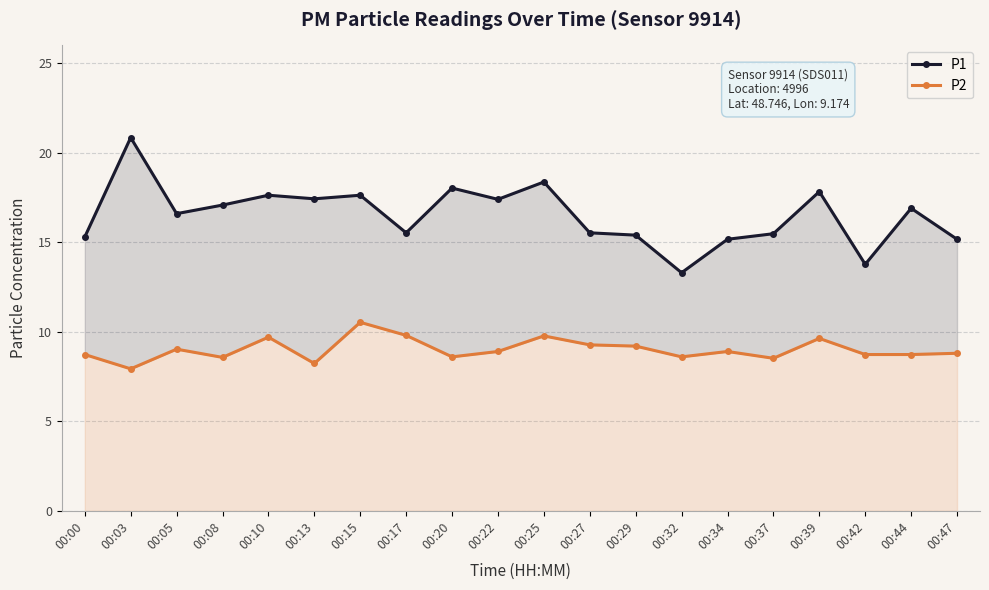

What is the sum of all P2 values?

180.2